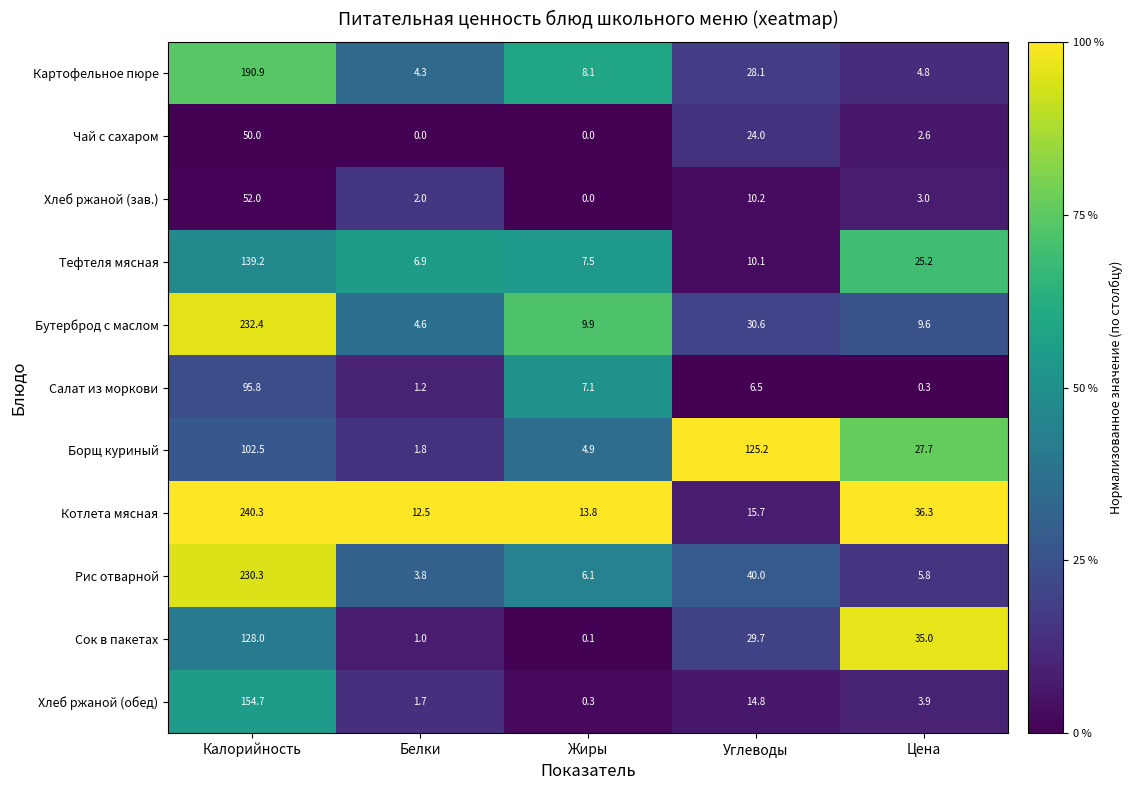

What is the total value across all series at Углеводы?

334.9